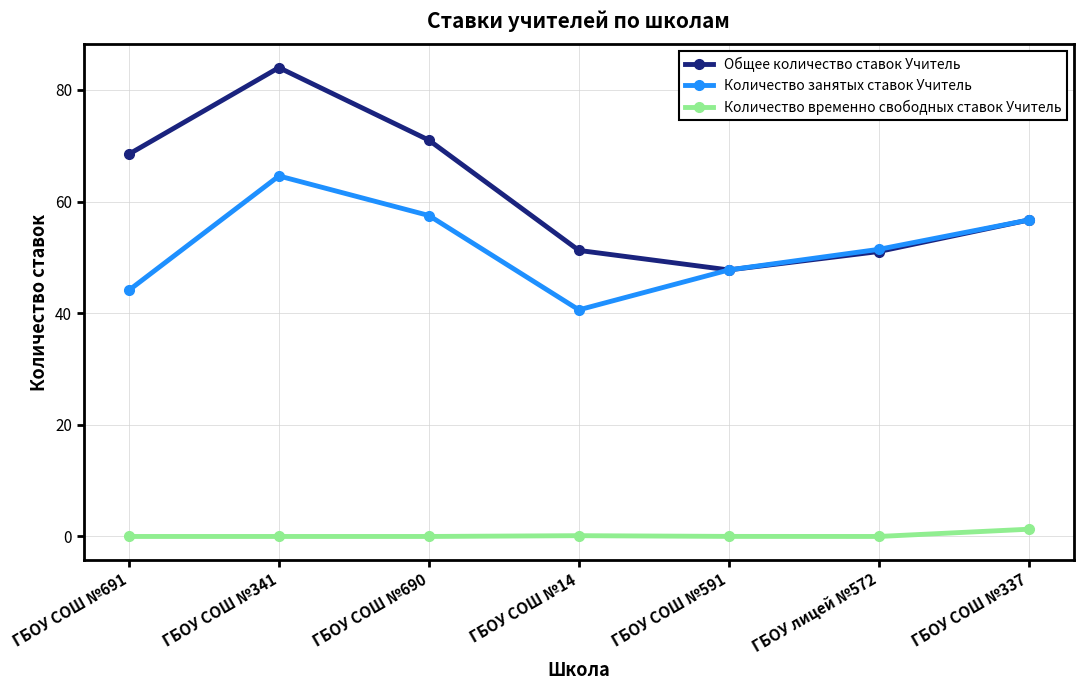

What is the label of the 4th point from the right?

ГБОУ СОШ №14